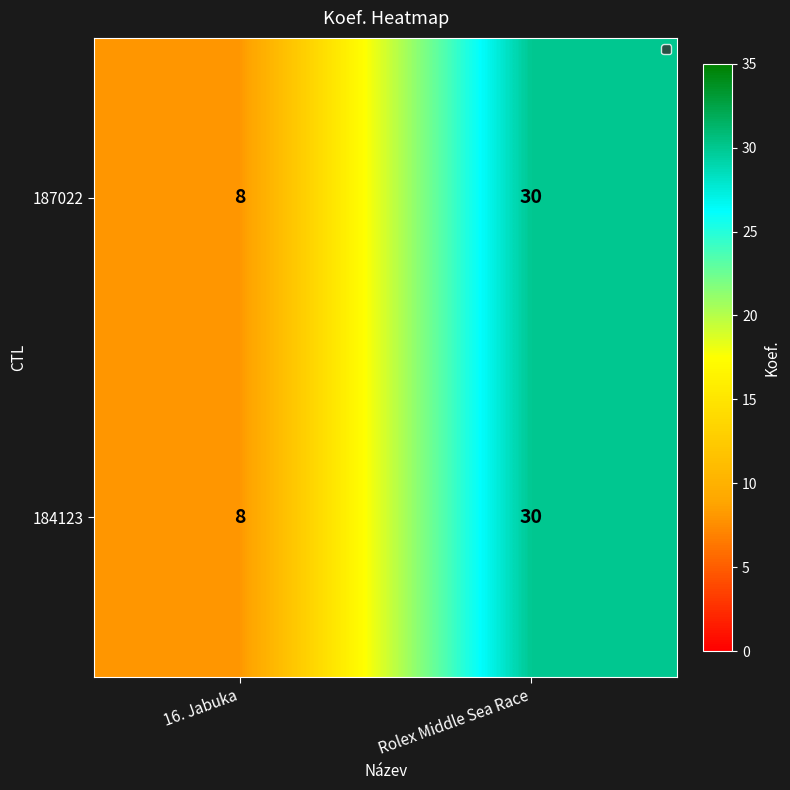

Is the value of 184123 at Rolex Middle Sea Race greater than the value of 187022 at 16. Jabuka?

Yes